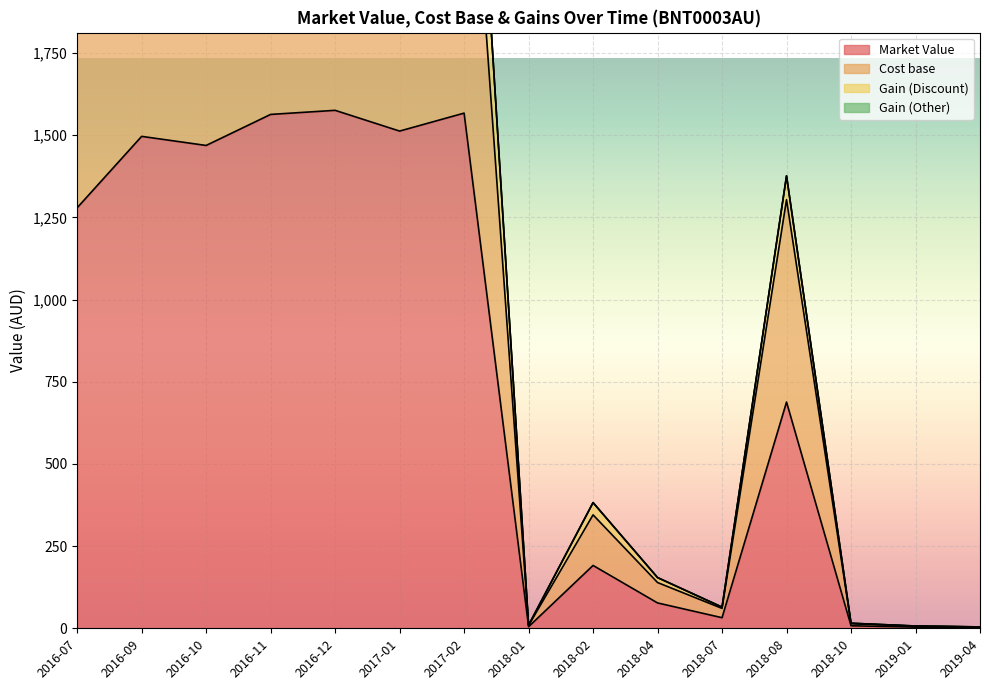

At which label does Cost base reach its minimum?

2019-04